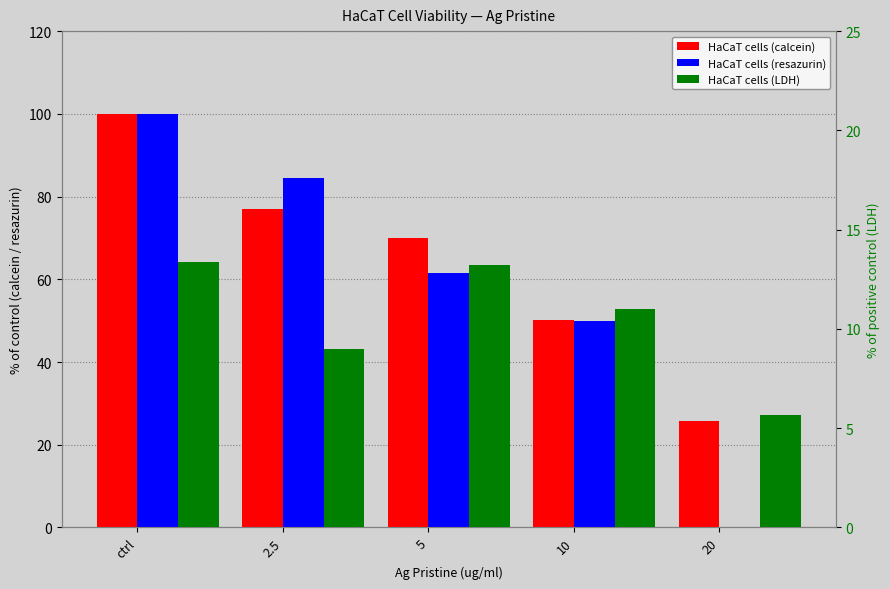

True or false: HaCaT cells (resazurin) Mean has a value of 0.0 at 20.

True